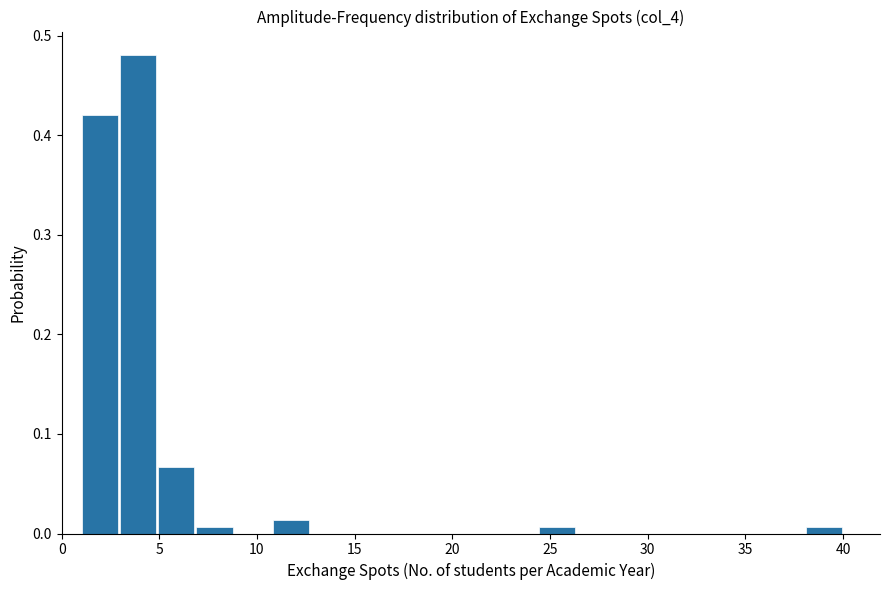

Around what value on the x-axis is the tallest bar? Give the approximate position of its centre, as read against the axis.

4.0